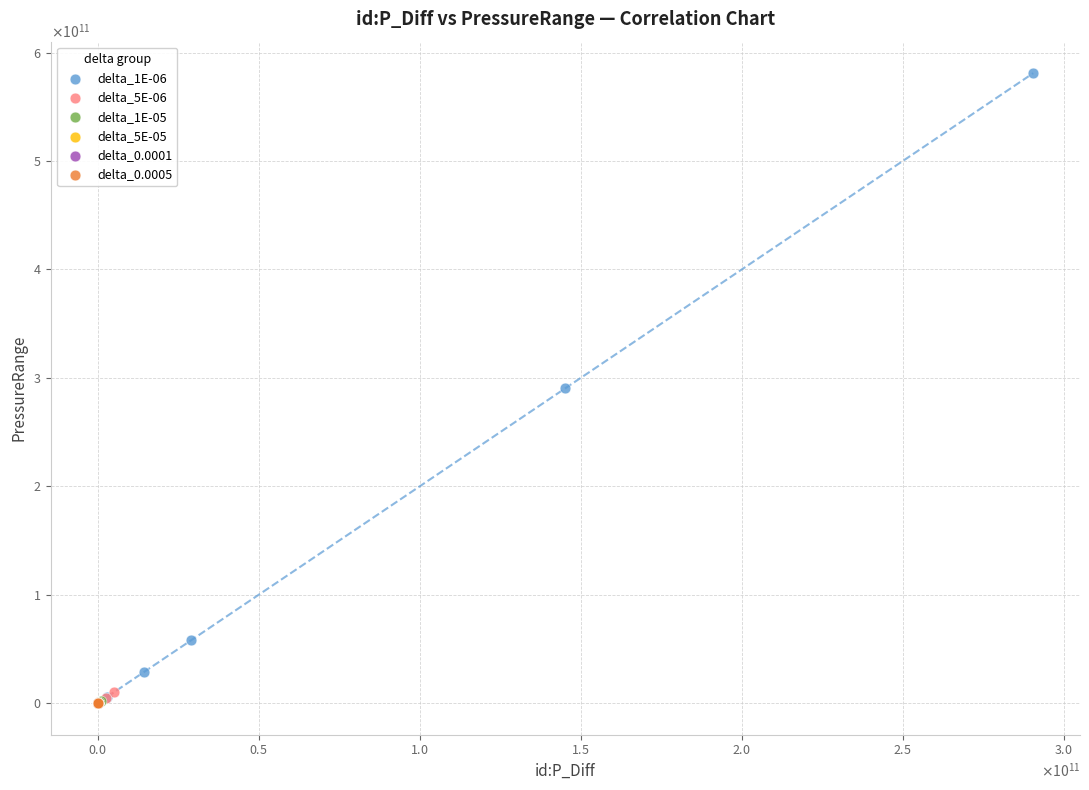

What are all the series names shown in the legend?

delta_1E-06, delta_5E-06, delta_1E-05, delta_5E-05, delta_0.0001, delta_0.0005